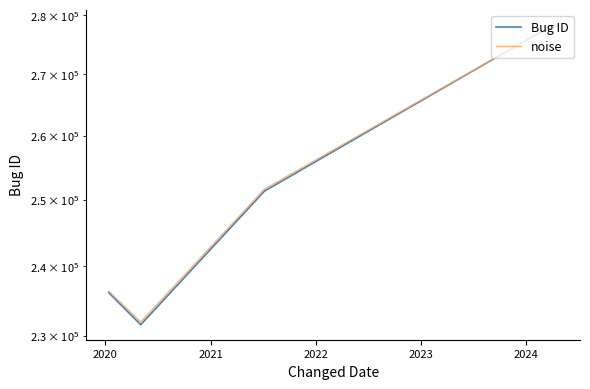

The Bug ID series shows 399029.3 at 2021. True or false?

False